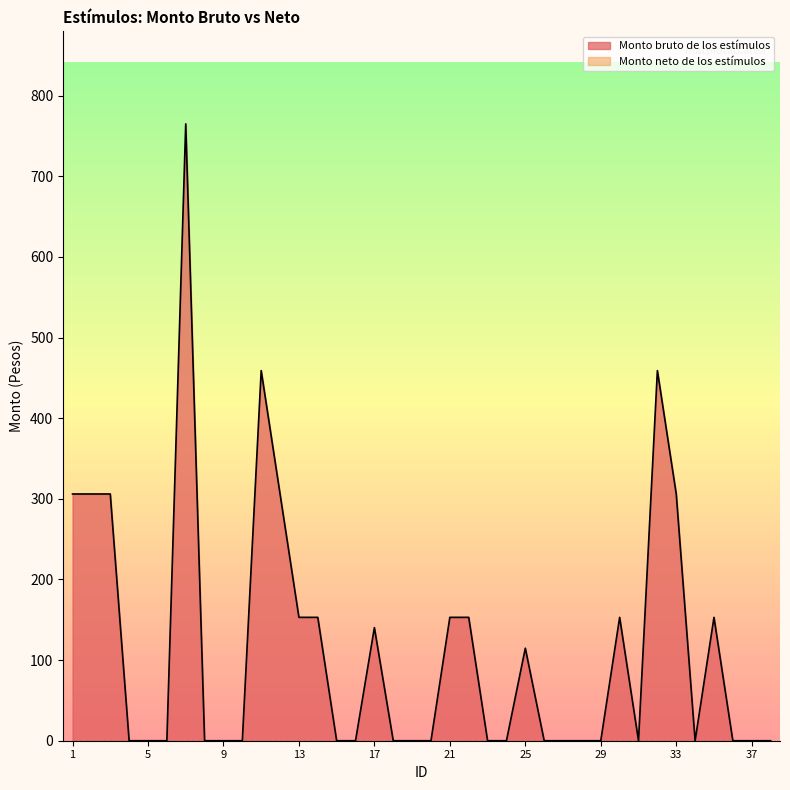

The value at 37 is -497.6. True or false?

False